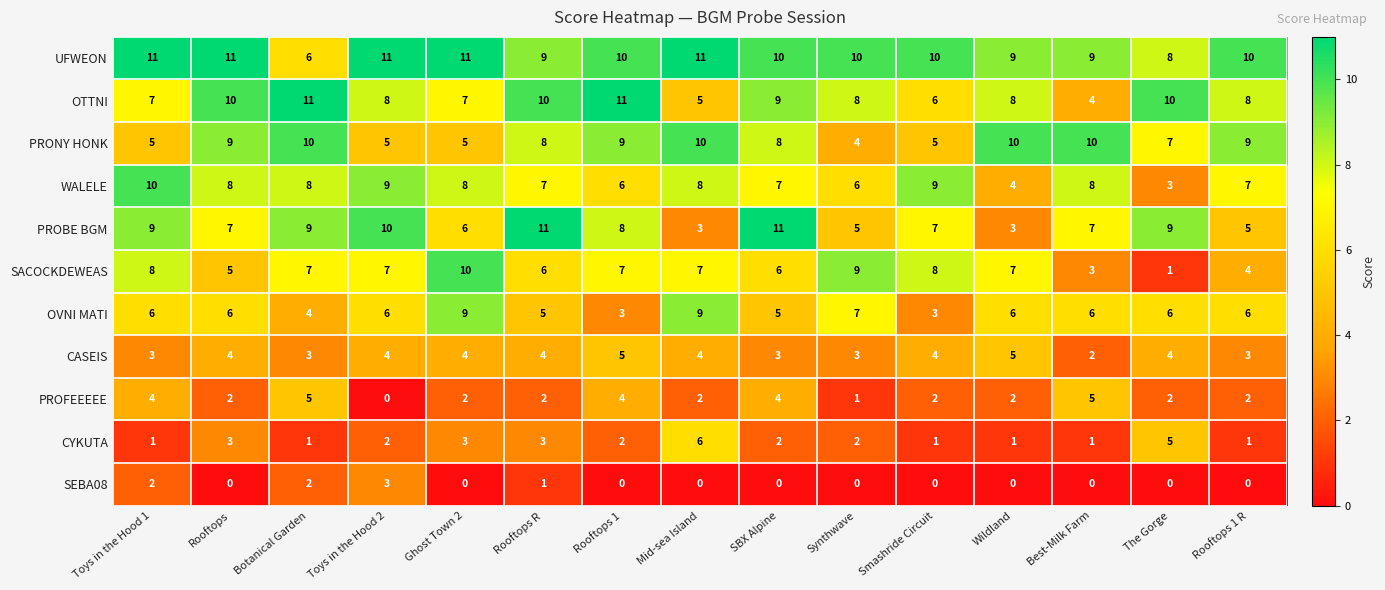

At how many categories does at least one series exceed 5?

15